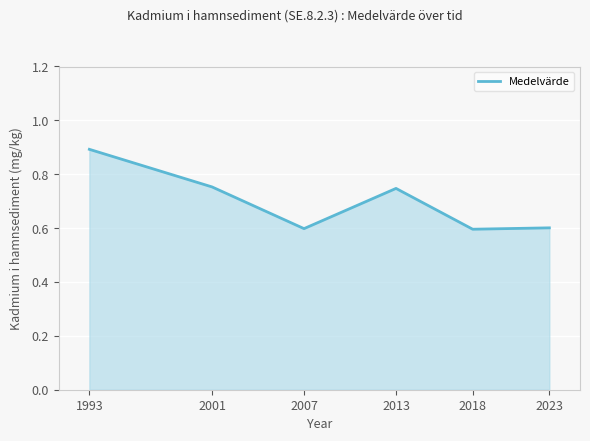

What is the minimum value shown in the chart?

0.6